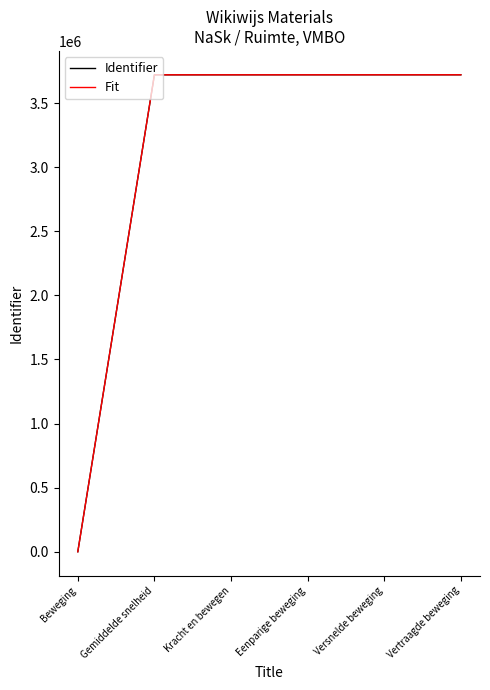

What are all the series names shown in the legend?

Identifier, Fit